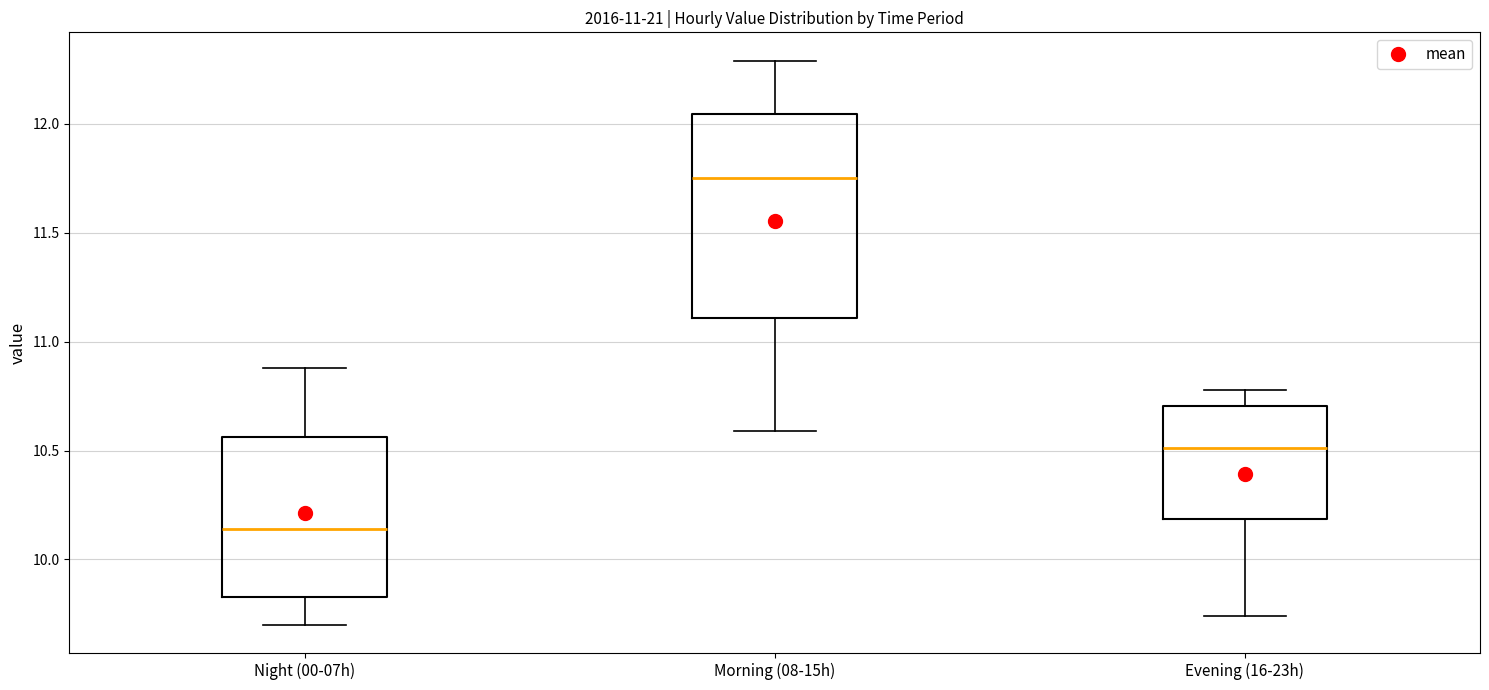

Where is the lower edge of the box for Night (00-07h) on the y-axis? The values are not printed on the chart, so give them approximately, as read against the axis.

9.85